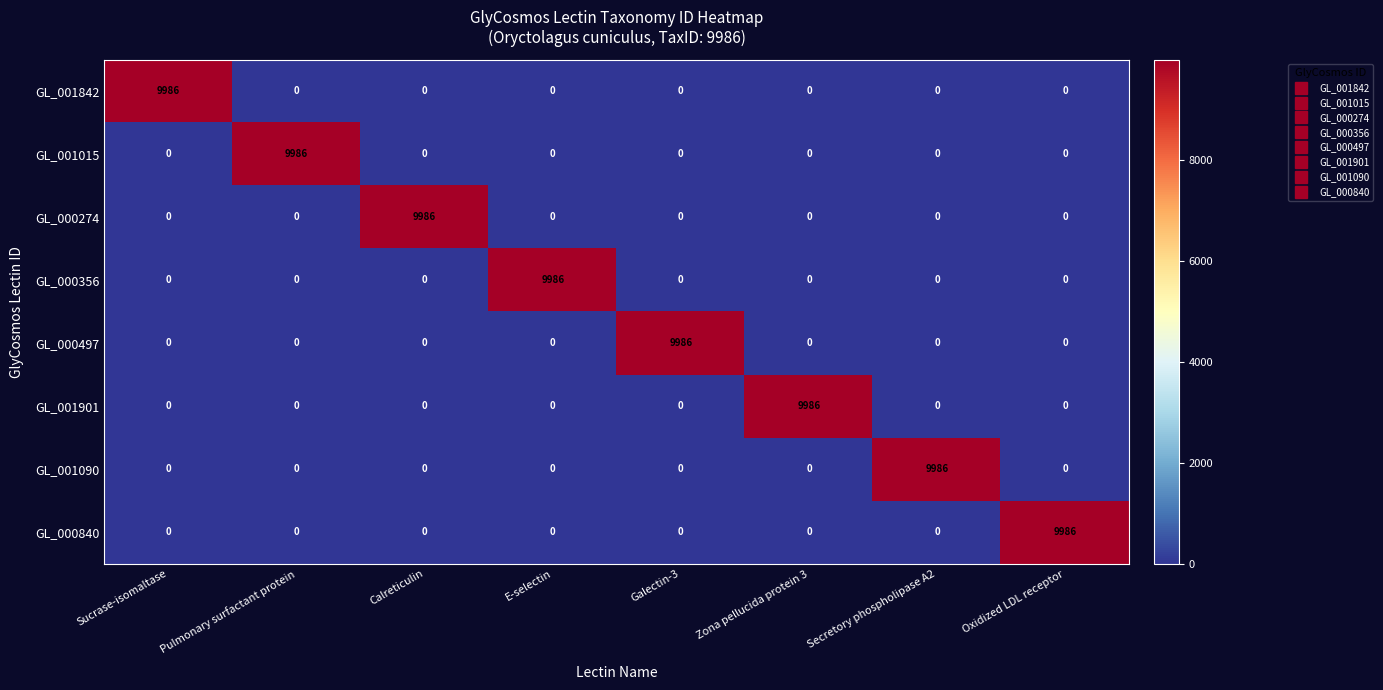

At how many categories does at least one series exceed 9821?

8